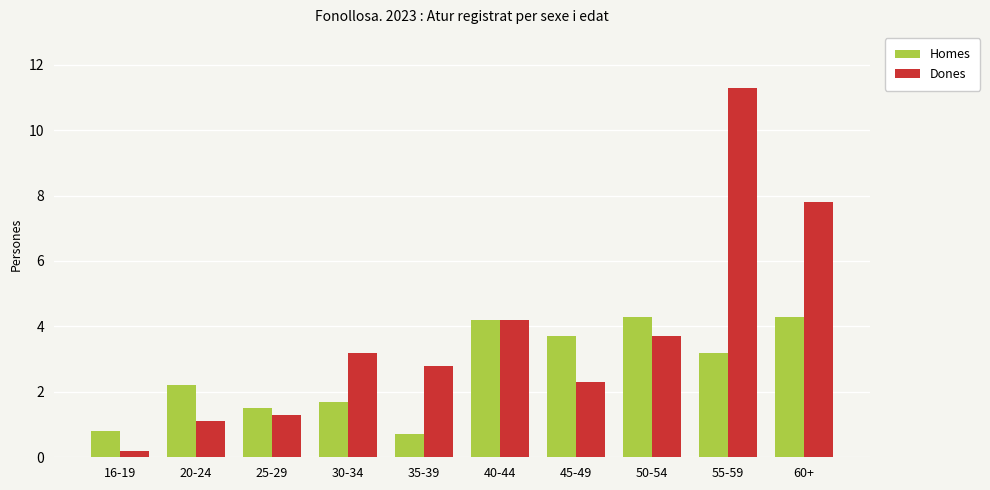

What is the total value across all series at 25-29?

2.8